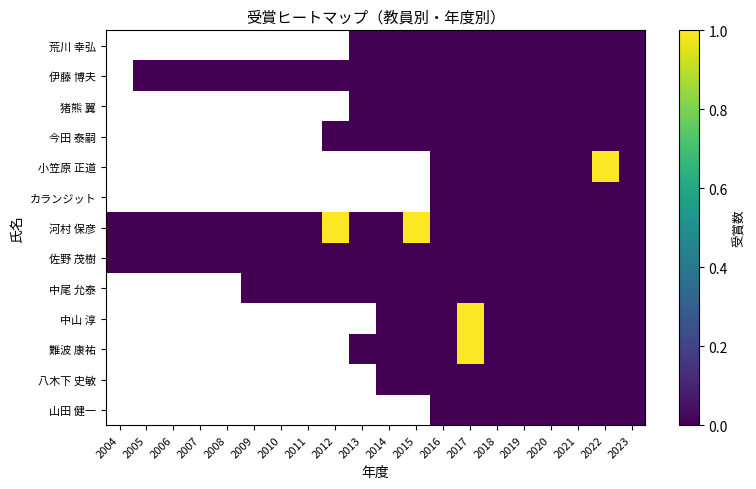

Which label corresponds to the smallest value in the chart?

2013